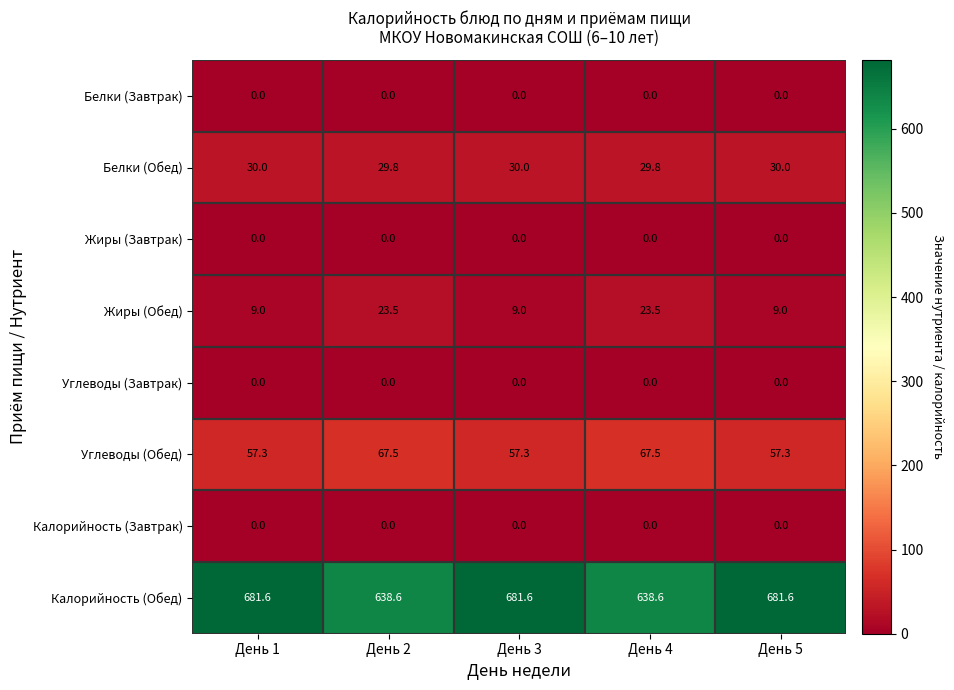

What is the greatest value displayed?

681.6